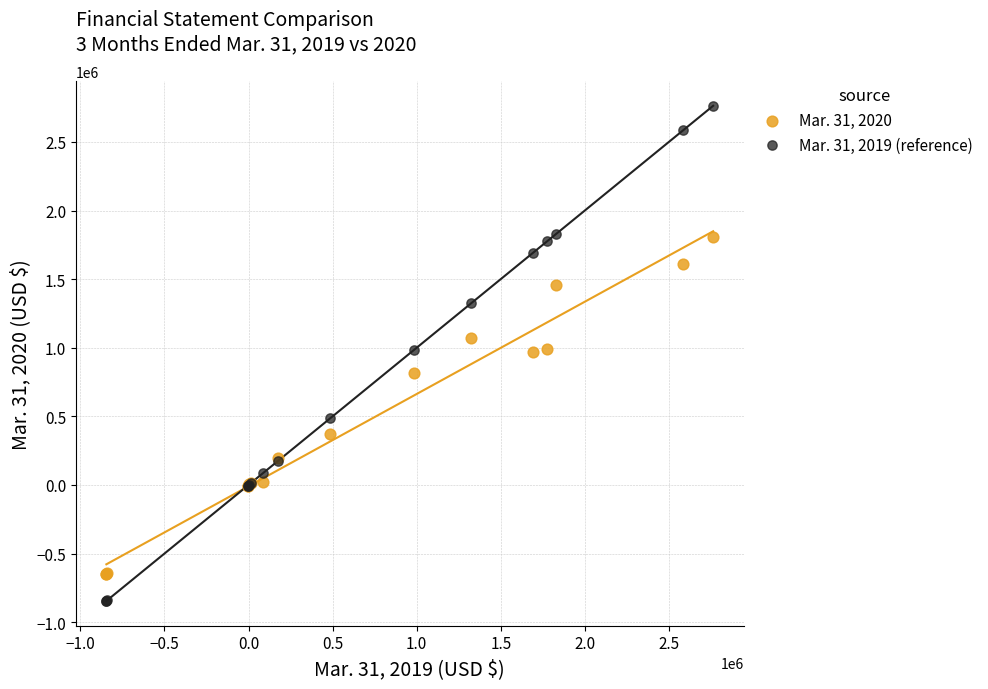

Which series has the widest spread of Y values?

Mar. 31, 2019 (reference)